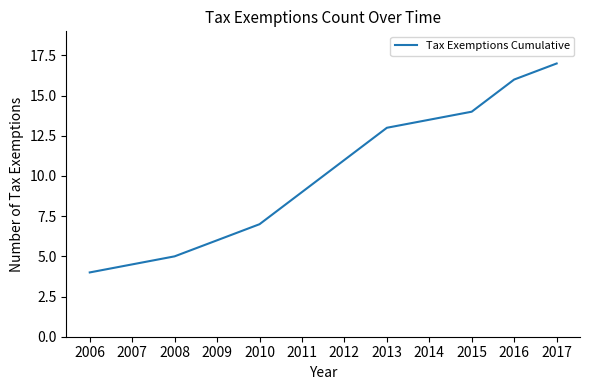

How many categories are shown in the chart?

8